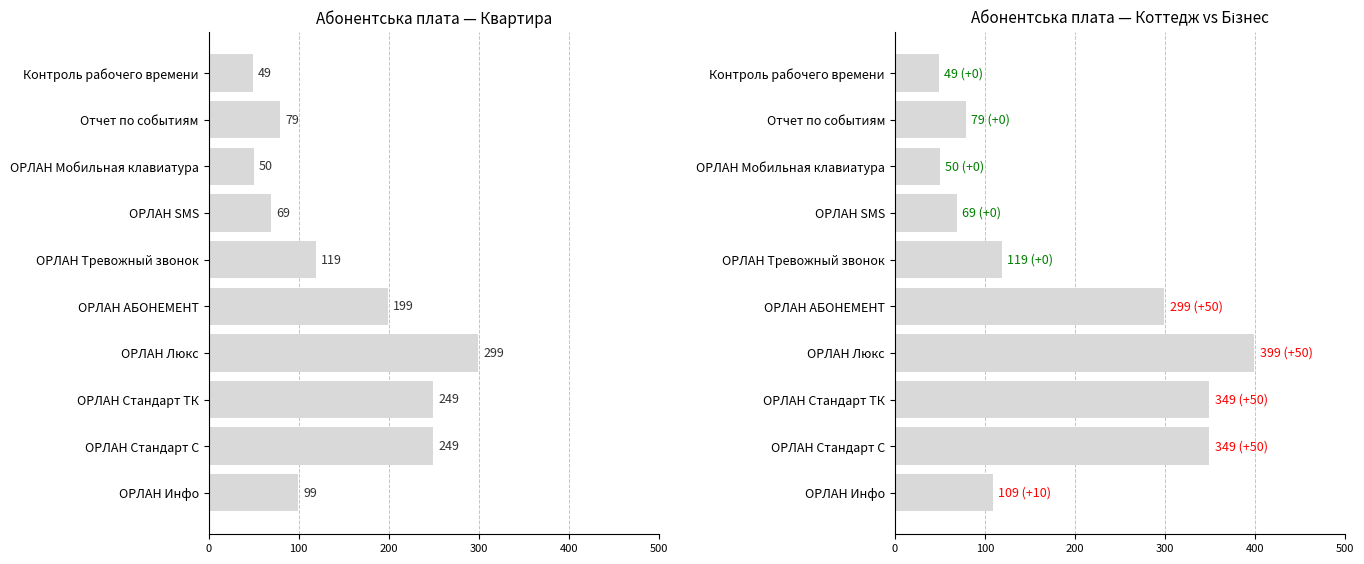

Which series has the largest total across all categories?

Коттедж